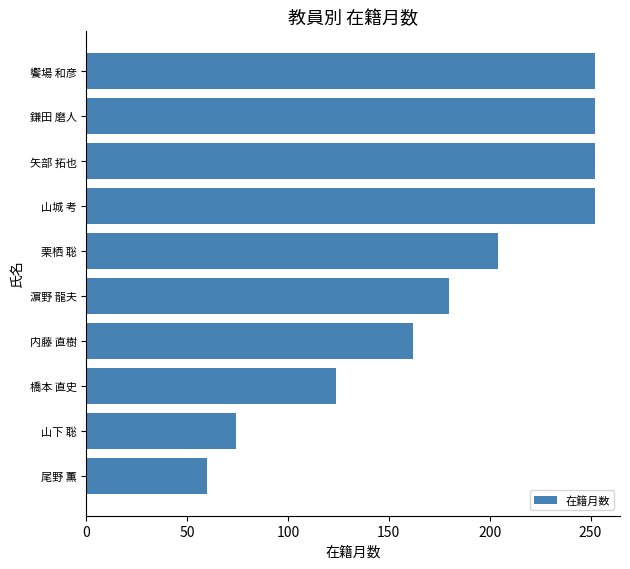

Which has a higher value, 栗栖 聡 or 濵野 龍夫?

栗栖 聡